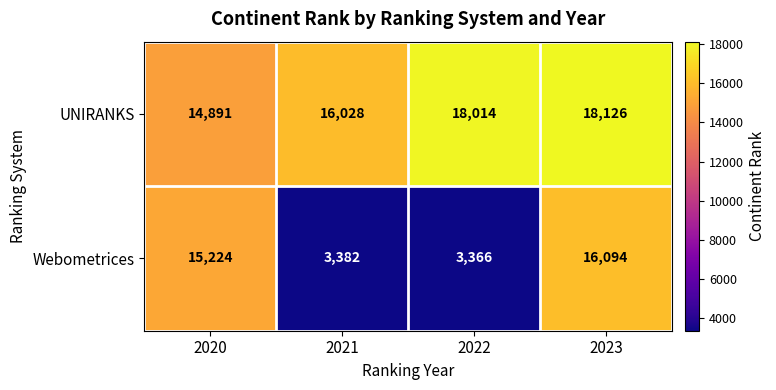

Which series changed the most between 2022 and 2023?

Webometrices